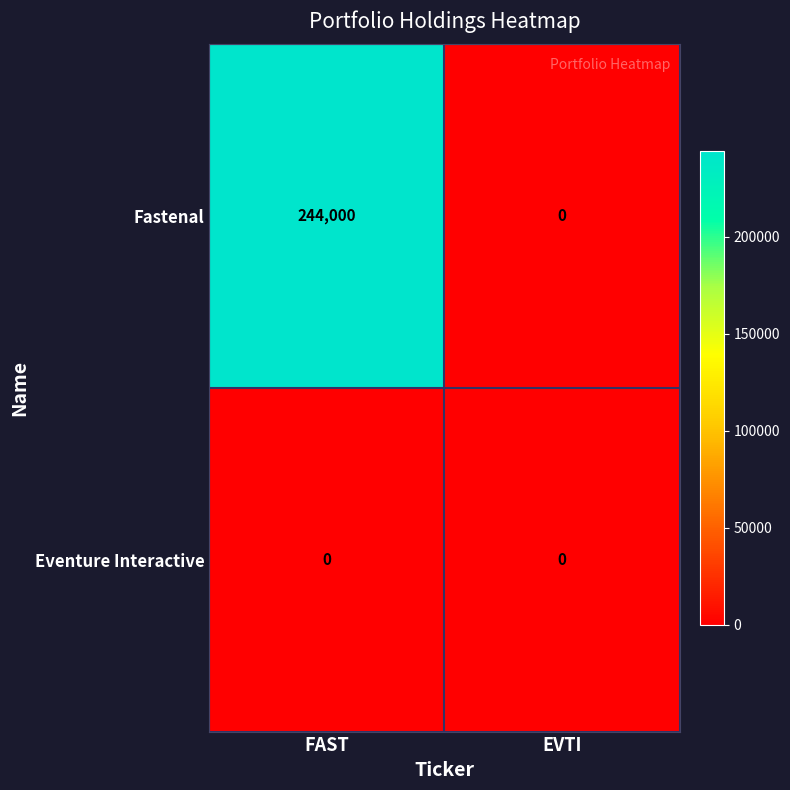

Between FAST and EVTI, which series saw the biggest shift?

Fastenal